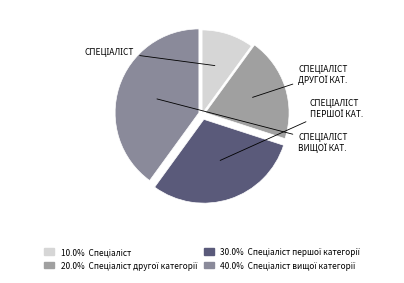

How many slices are in this pie chart?

4